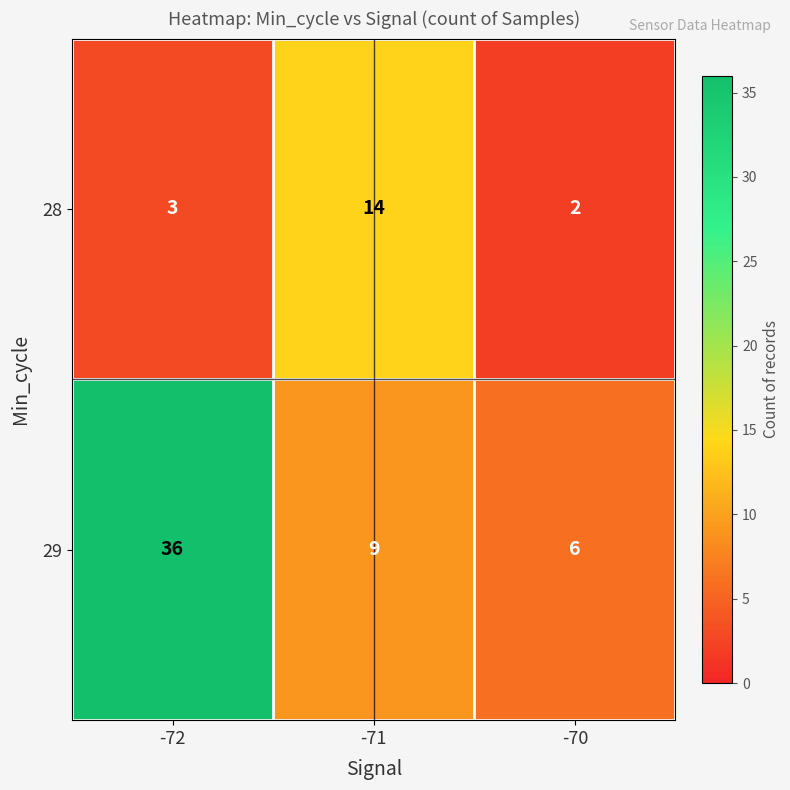

List the series in order of their overall mean, highest first.

29, 28